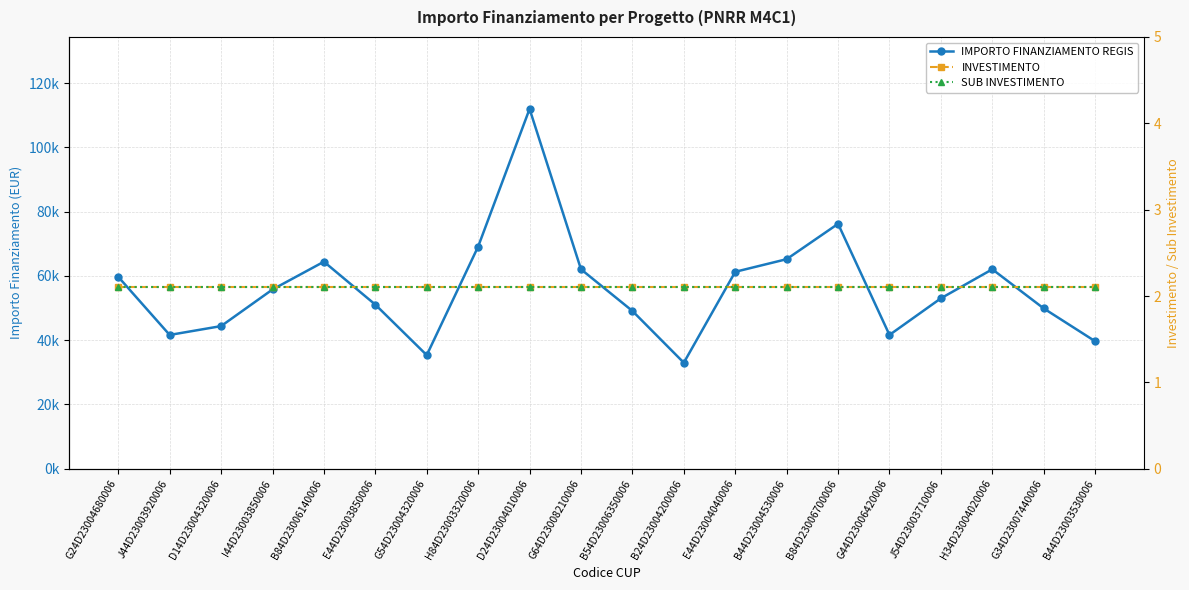

True or false: INVESTIMENTO has a value of 2.1 at B24D23004200006.

True